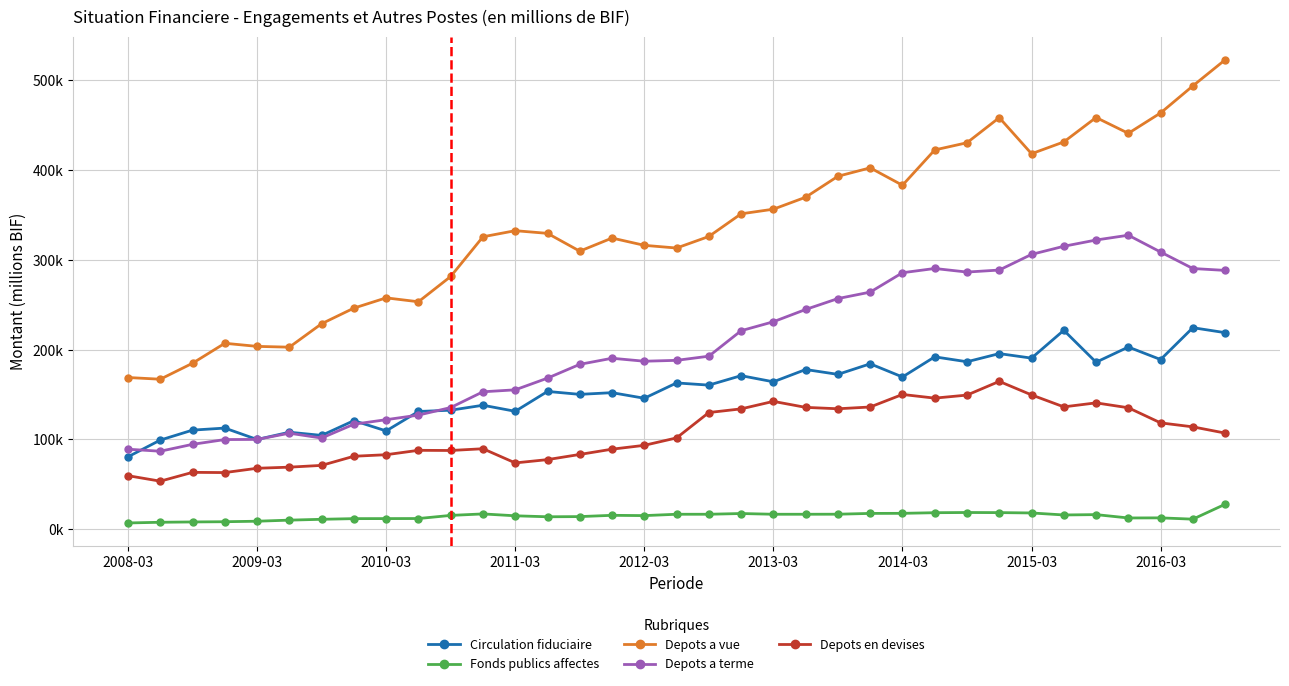

Where is Fonds publics affectes nearest to the value 17382?

19